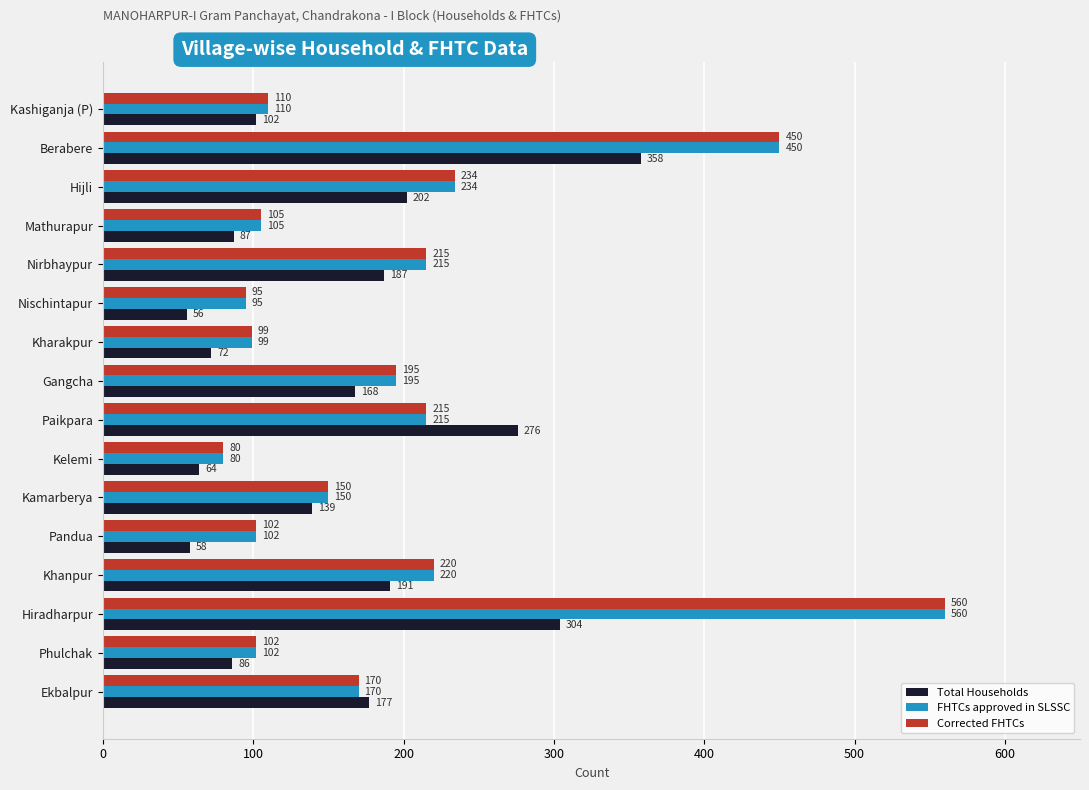

Rank the categories by Total Households value from highest to lowest.

Berabere, Hiradharpur, Paikpara, Hijli, Khanpur, Nirbhaypur, Ekbalpur, Gangcha, Kamarberya, Kashiganja (P), Mathurapur, Phulchak, Kharakpur, Kelemi, Pandua, Nischintapur